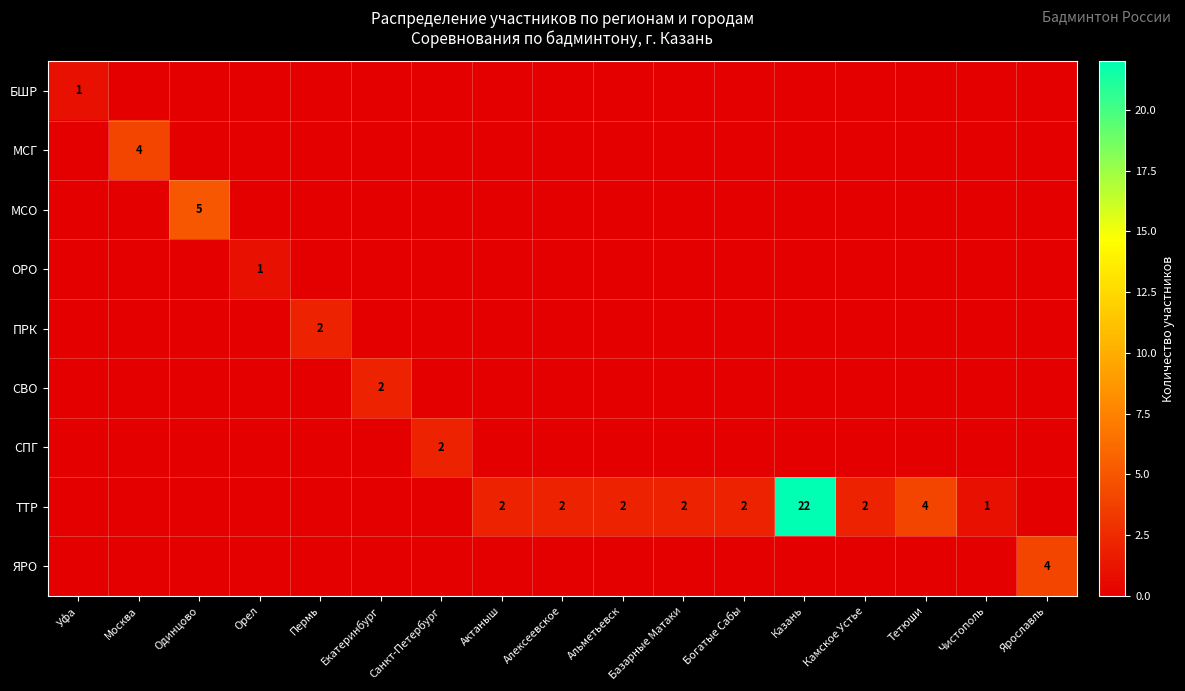

What is the difference between the ТТР values at Казань and Чистополь?

21